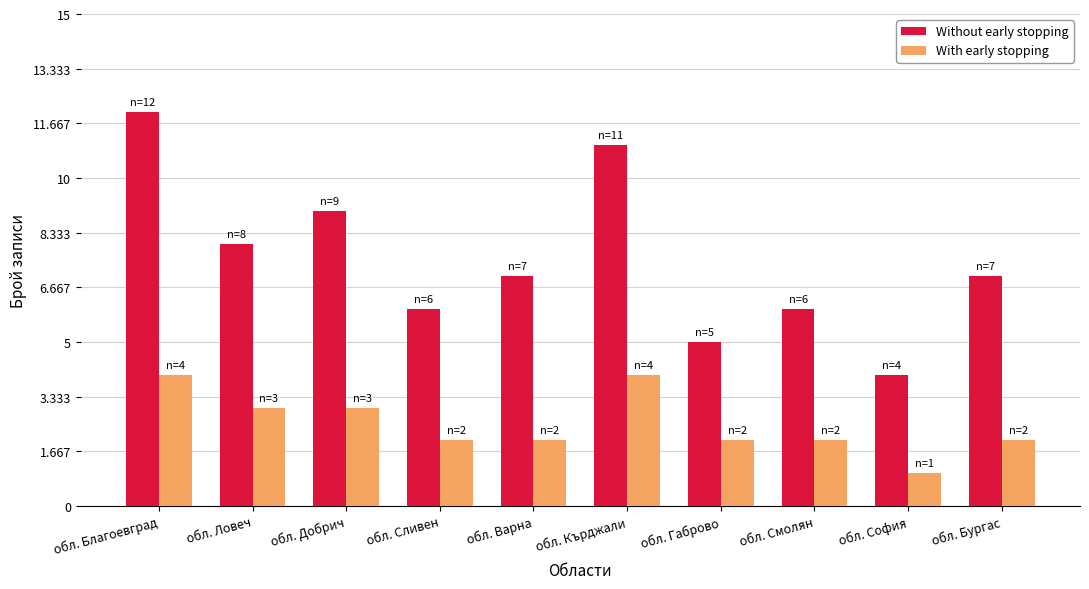

At which category is the sum across all series the highest?

обл. Благоевград